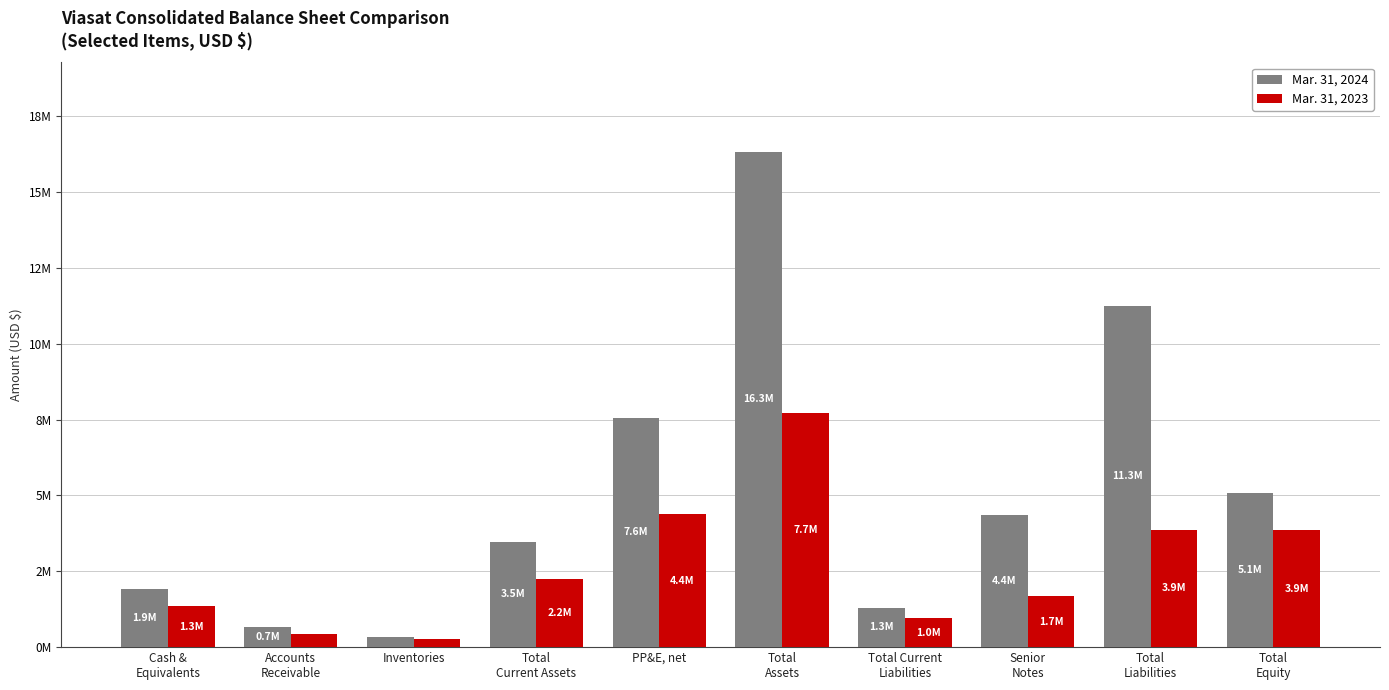

Reading left to right, extract all data points from this chart.

Mar. 31, 2024: Cash &
Equivalents=1901033	Accounts
Receivable=678210	Inventories=317878	Total
Current Assets=3478904	PP&E, net=7557206	Total
Assets=16329364	Total Current
Liabilities=1295881	Senior
Notes=4354714	Total
Liabilities=11256860	Total
Equity=5072504
Mar. 31, 2023: Cash &
Equivalents=1348854	Accounts
Receivable=419934	Inventories=268563	Total
Current Assets=2244512	PP&E, net=4378283	Total
Assets=7730337	Total Current
Liabilities=956719	Senior
Notes=1689186	Total
Liabilities=3869768	Total
Equity=3860569